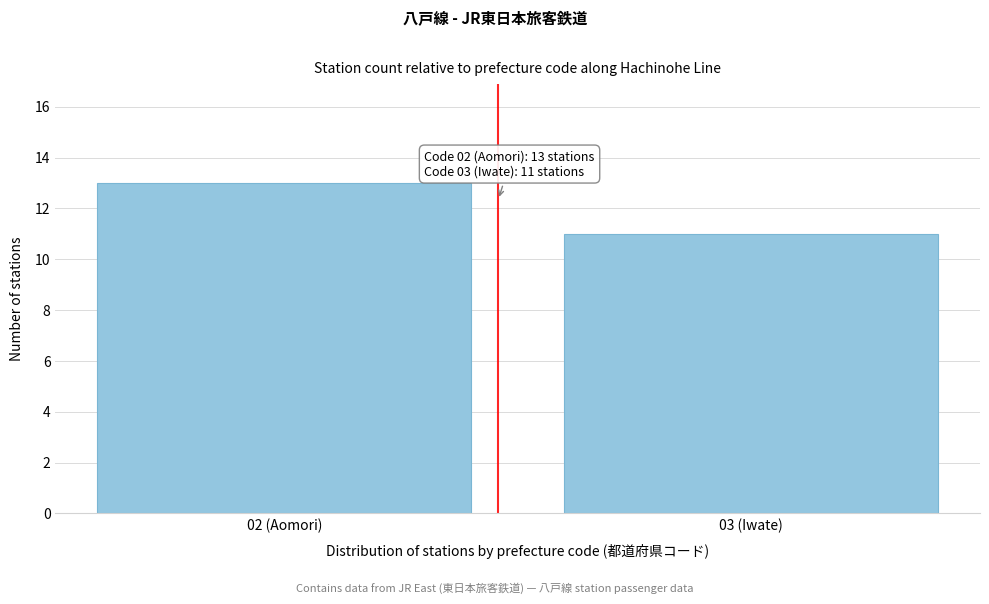

Reading left to right, list all the values displayed in this chart.

13	11